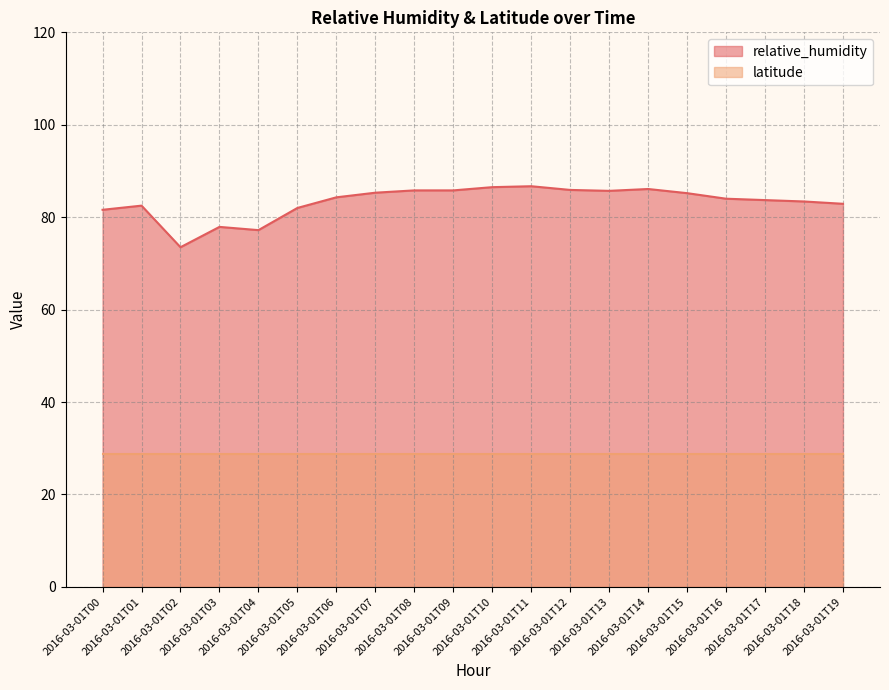

Reading left to right, what are all the values shown in this chart?

81.6	82.5	73.5	77.9	77.2	82.0	84.3	85.3	85.8	85.8	86.5	86.7	85.9	85.7	86.1	85.2	84.0	83.7	83.4	82.9